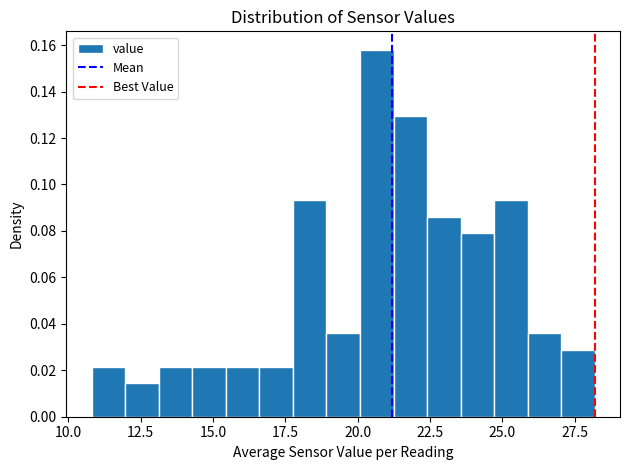

Read against the x-axis, roughly where is the centre of the tallest bar?

20.5